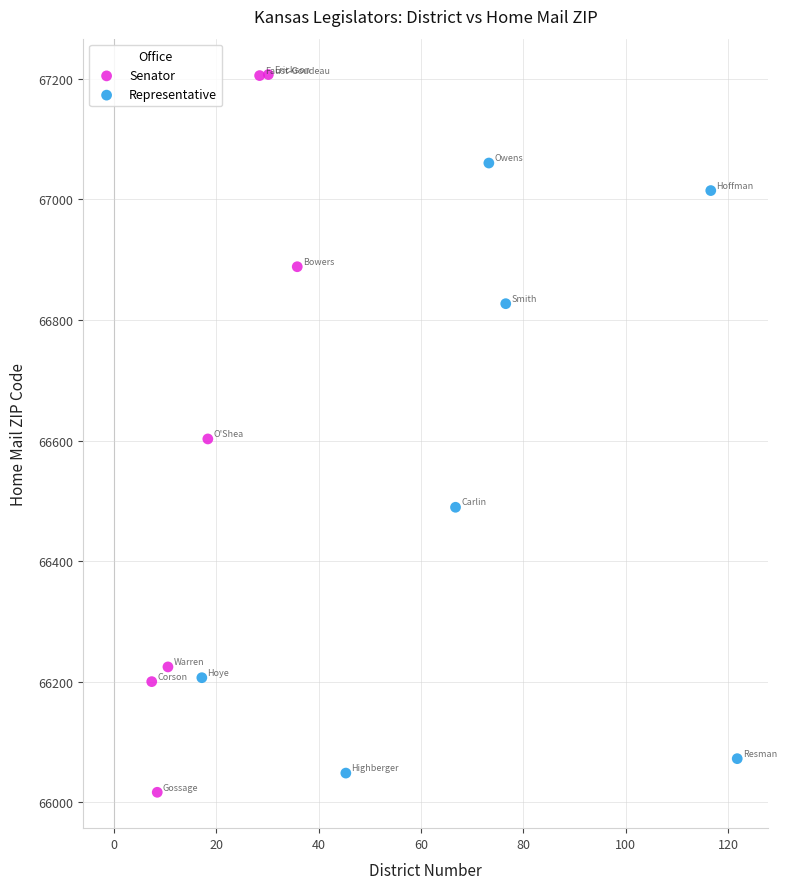

Which series has the largest Y range (max minus min)?

Senator